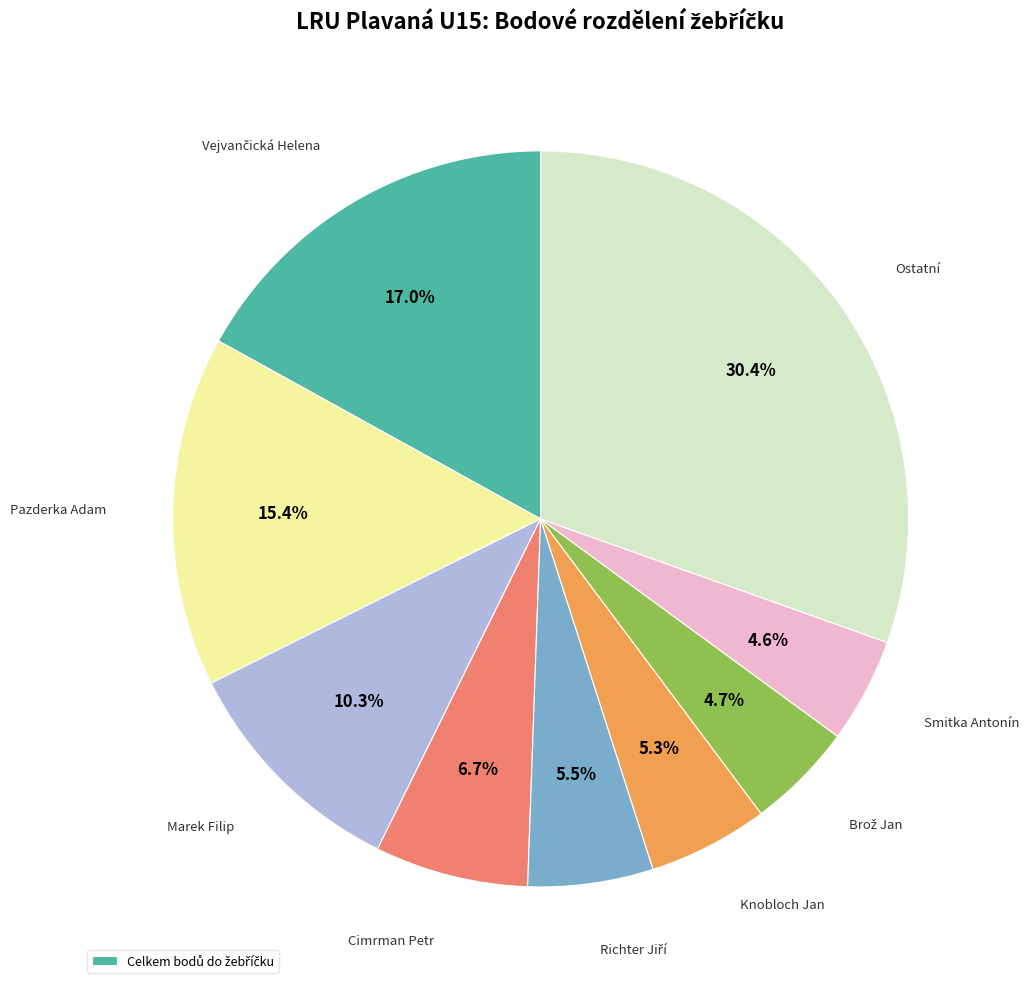

How many slices are in this pie chart?

9